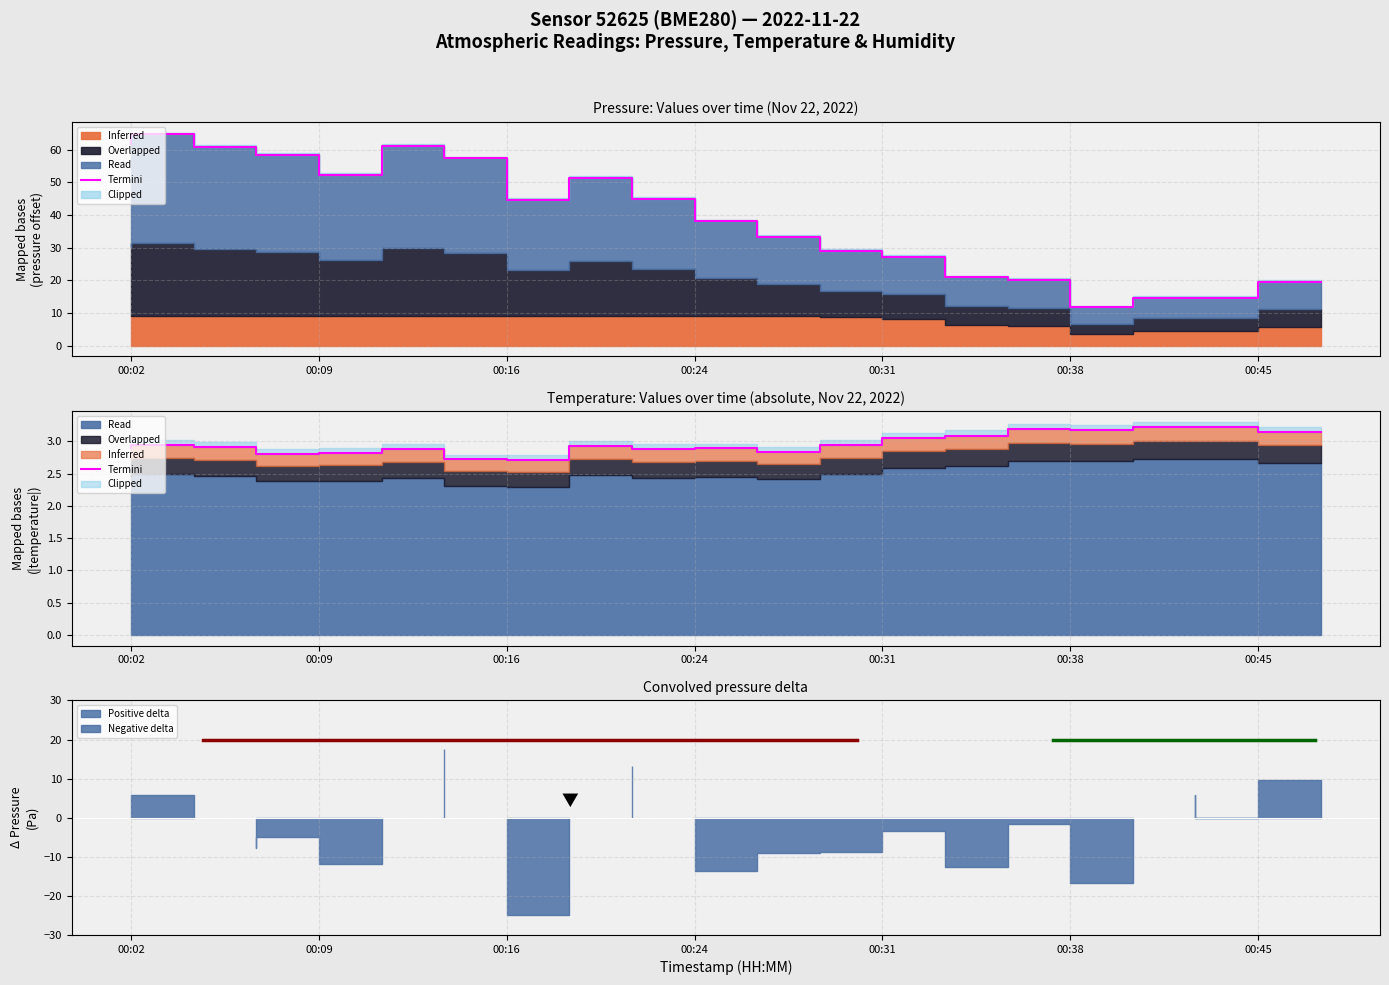

How many lines are shown in the chart?

1